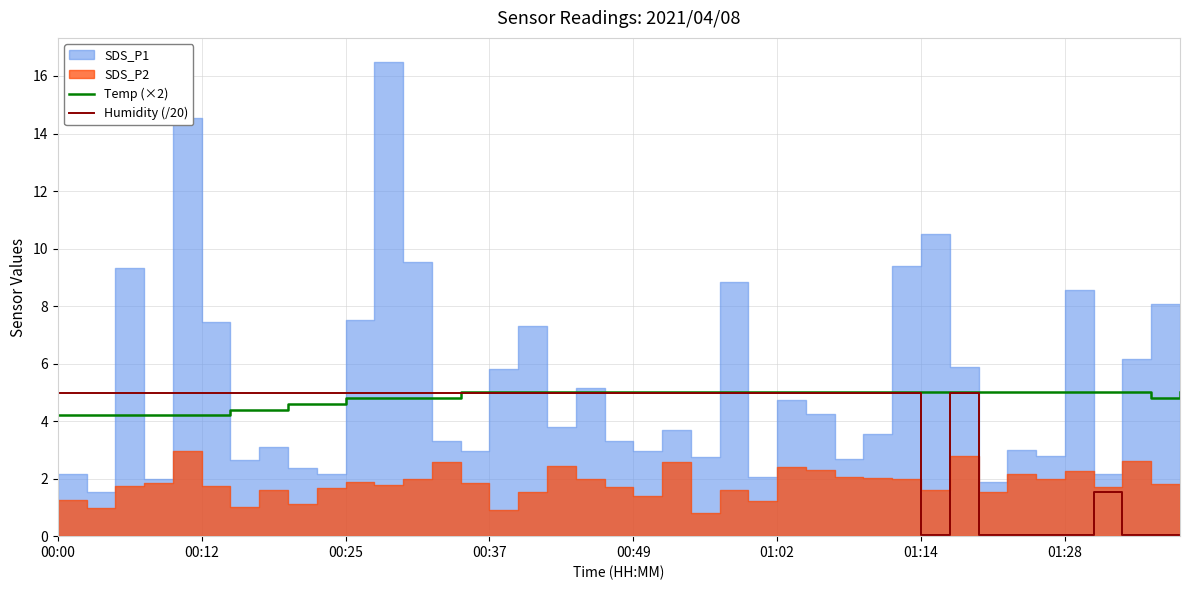

What is the highest value of the Temp (×2) series?

5.0